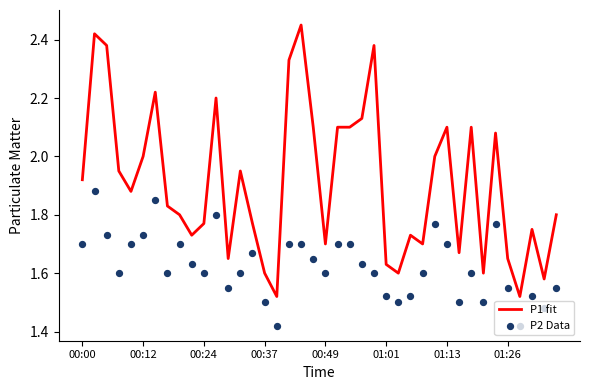

Which series has the largest total across all categories?

P1 fit